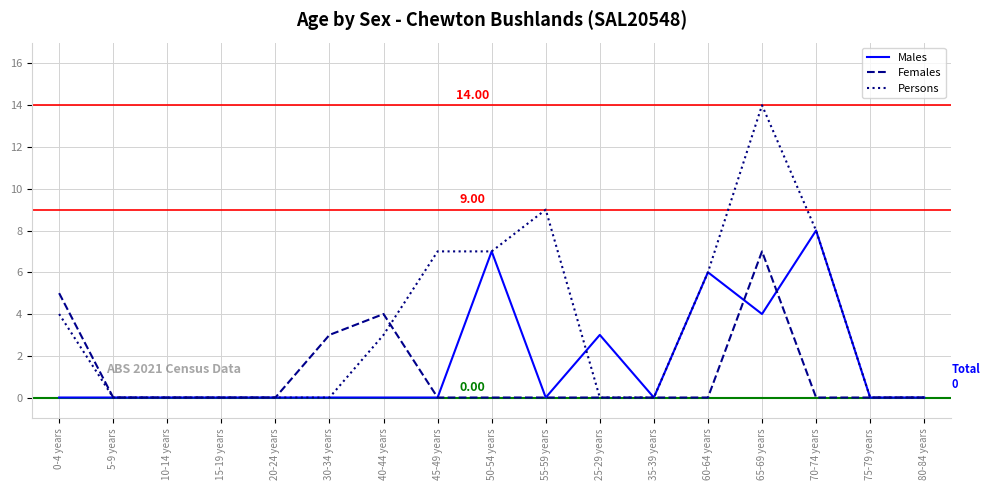

Rank the series by their average value, from lowest to highest.

Females, Males, Persons